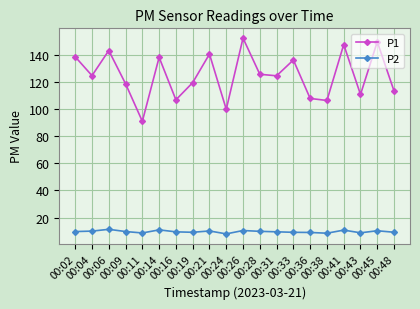

What is the approximate value of P2 at 00:43?

8.8